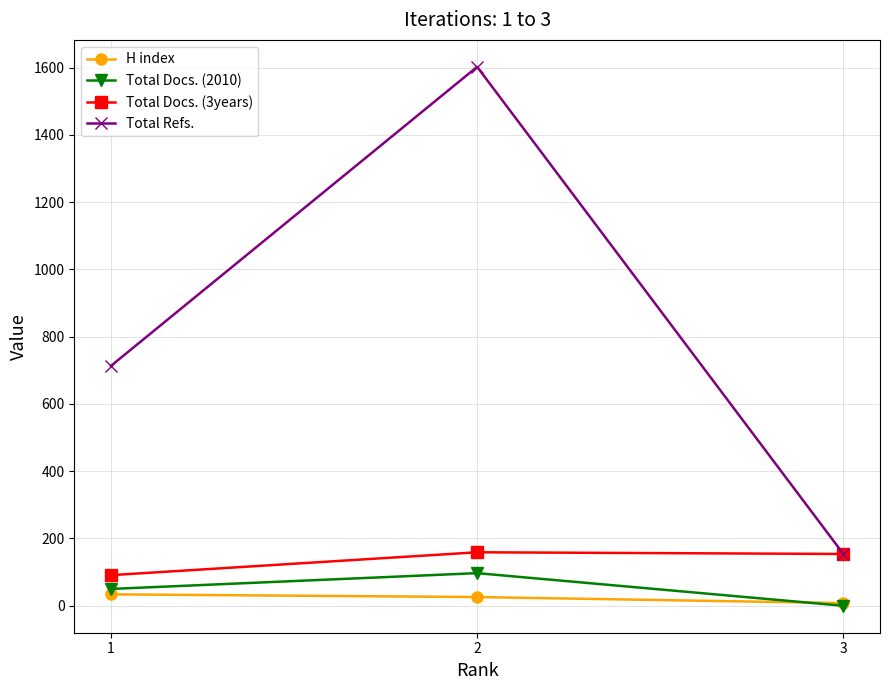

The value of Total Docs. (3years) at 3 is 154. True or false?

True